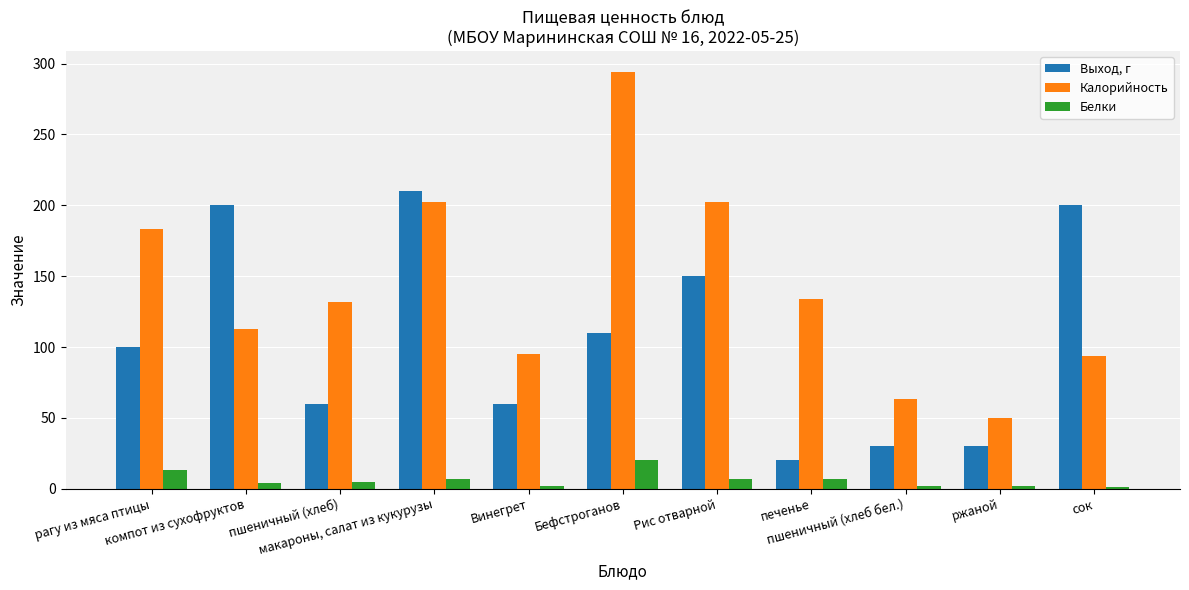

What is the total value across all series at пшеничный (хлеб)?

197